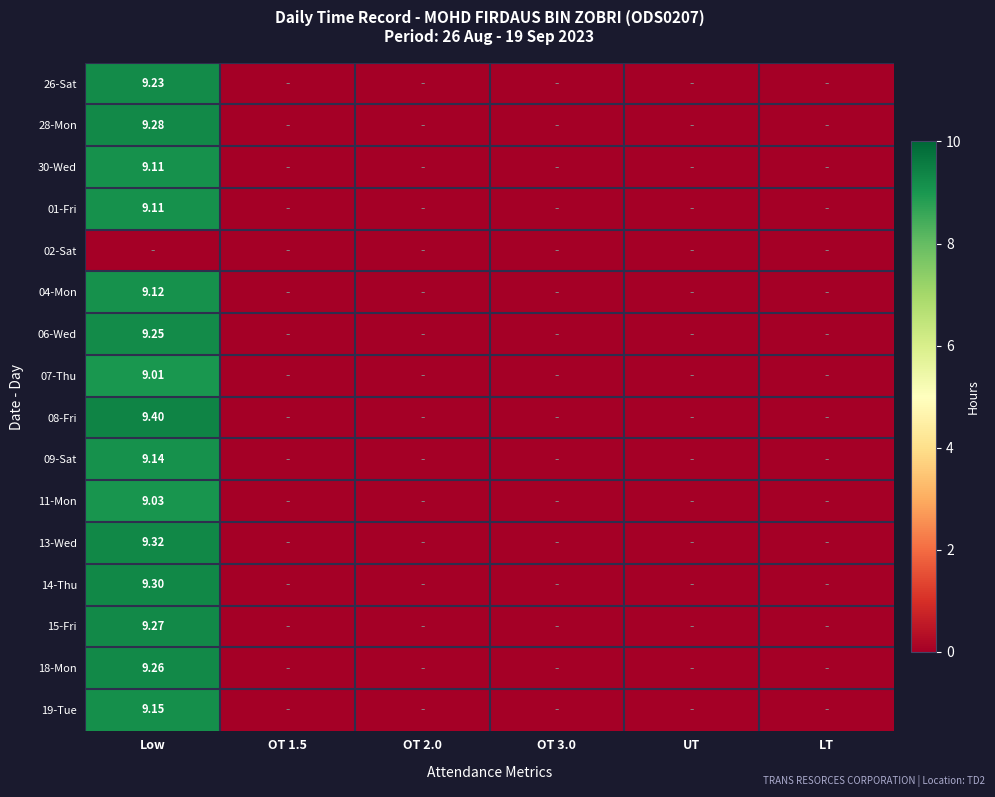

True or false: 19-Tue has a value of 0.0 at OT 3.0.

True